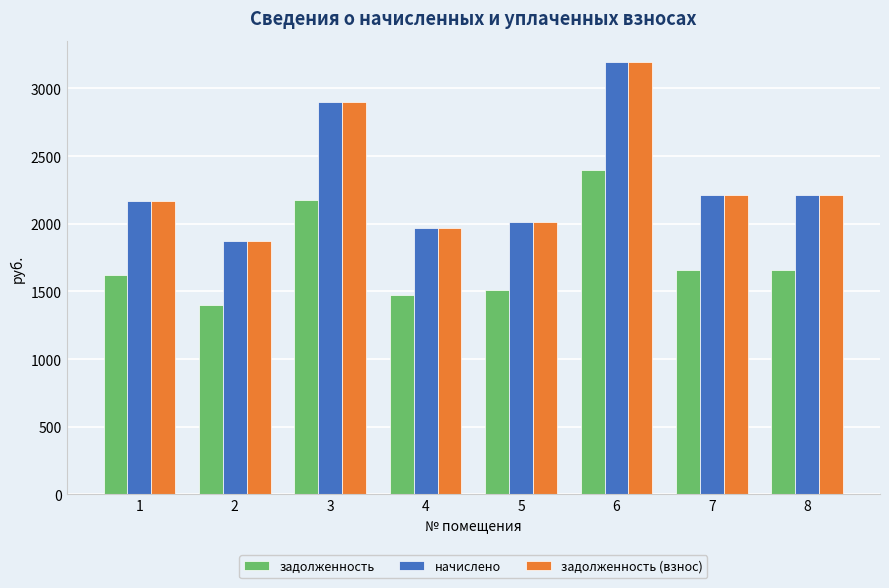

At how many categories does at least one series exceed 1818?

8